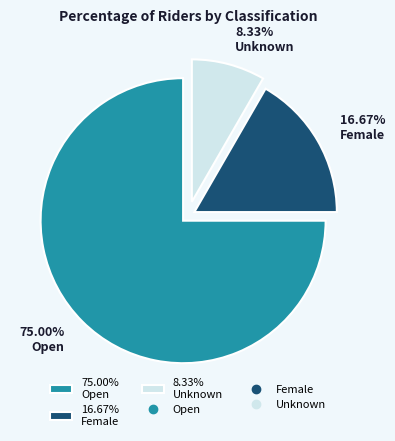

Is the sum of 8.33% Unknown and 16.67% Female greater than half?

No